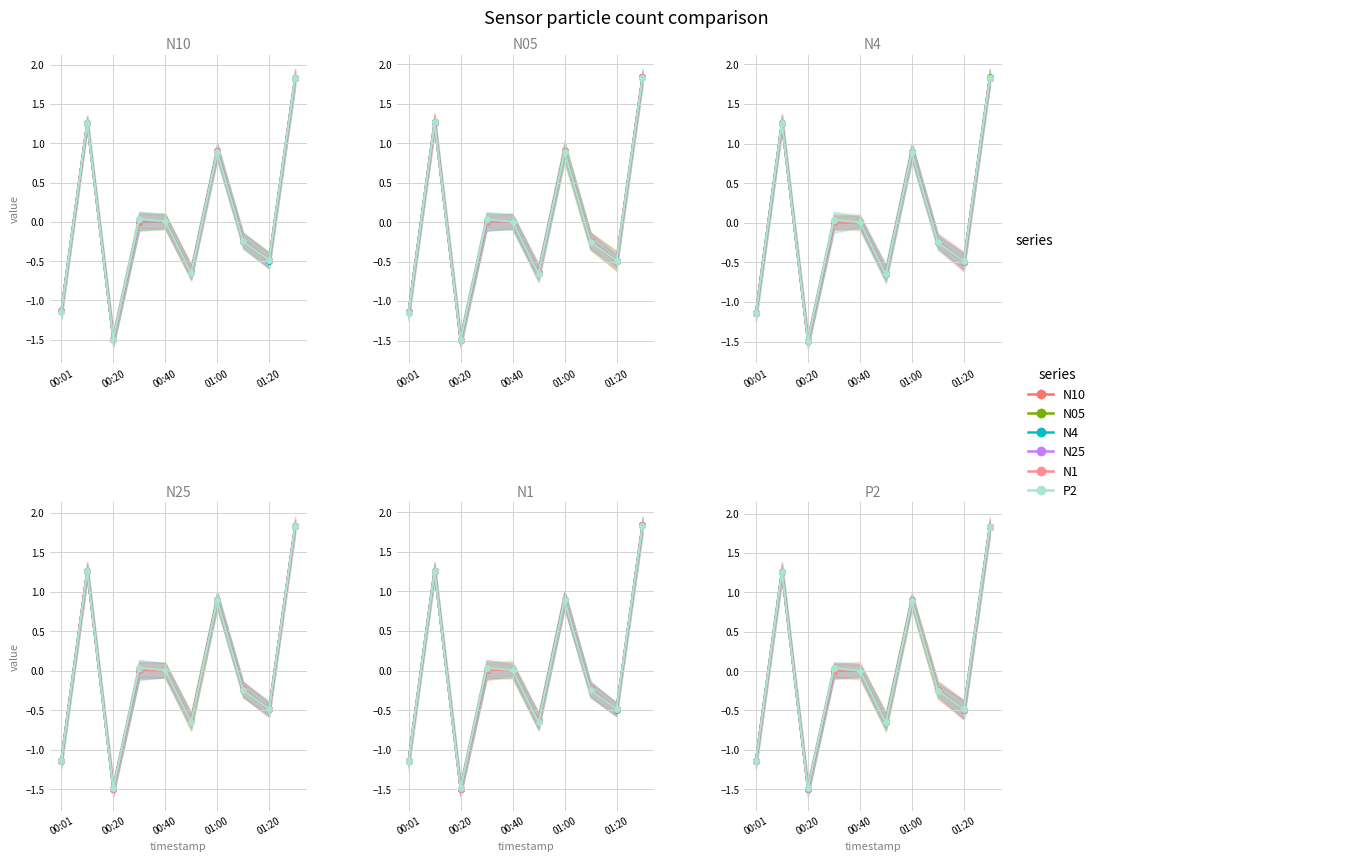

How many times do N05 and N25 cross each other?

4